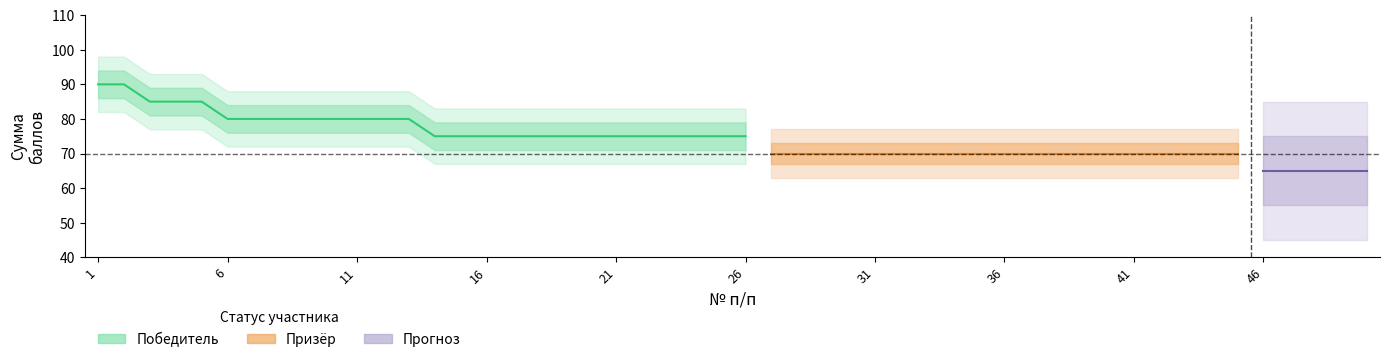

How many values exceed 80?

5